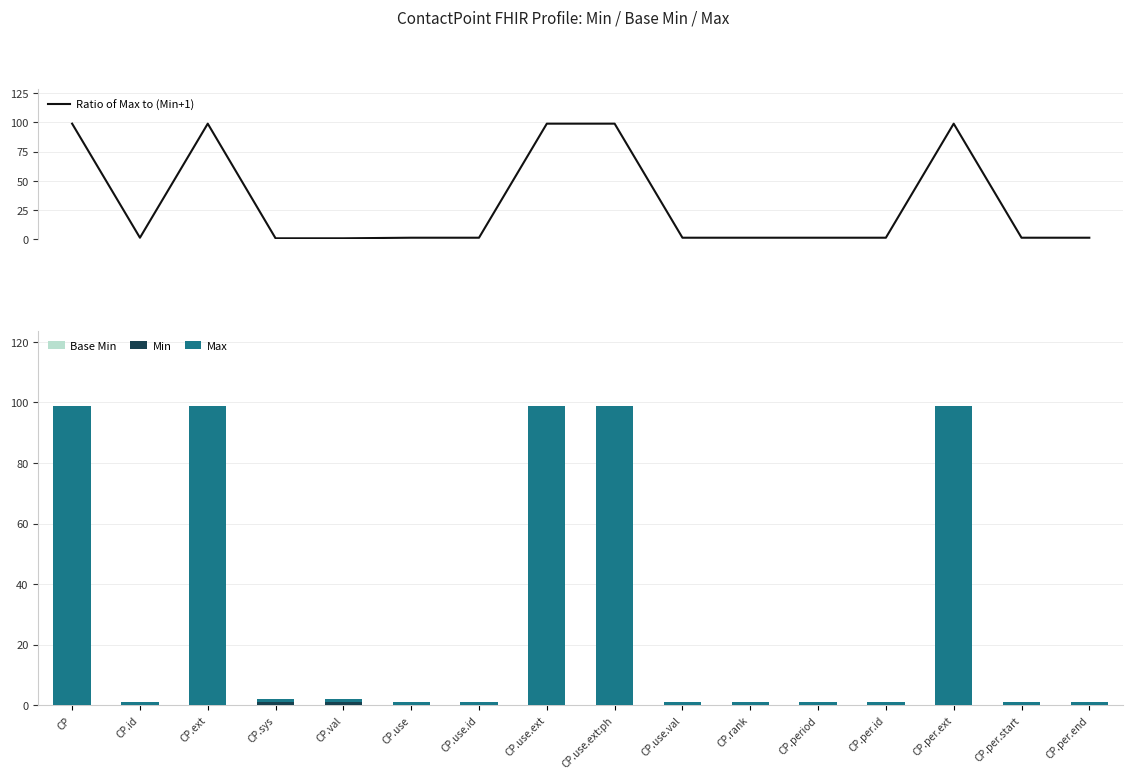

Which category has the lowest value in the Base Min series?

CP